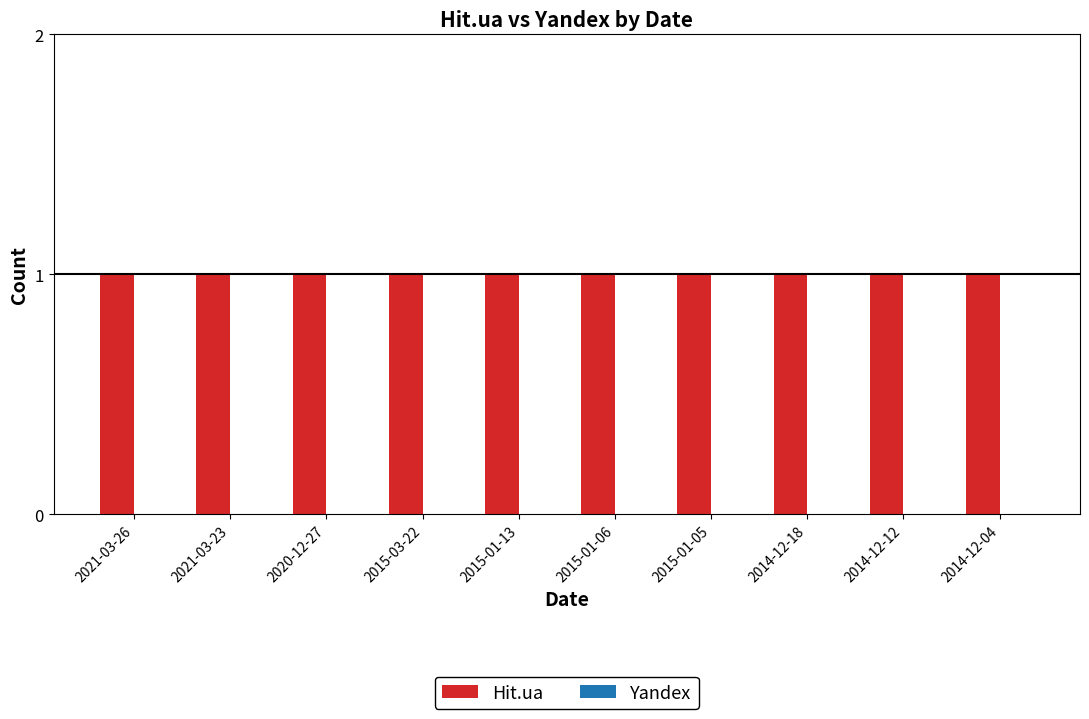

Are the bars grouped side by side (vs. stacked)?

Yes